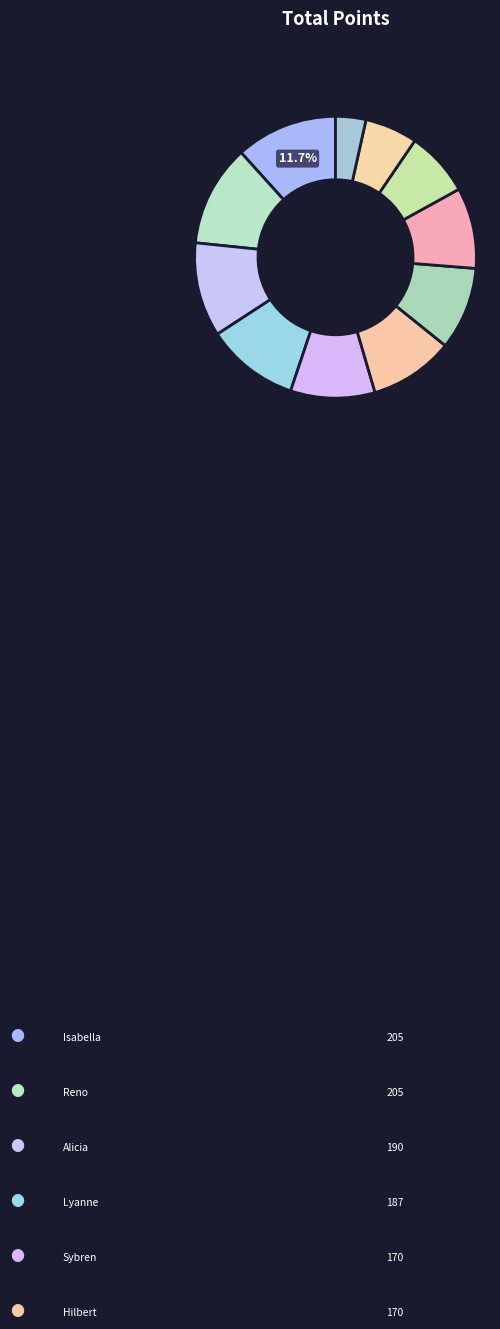

How many segments does this pie chart have?

11